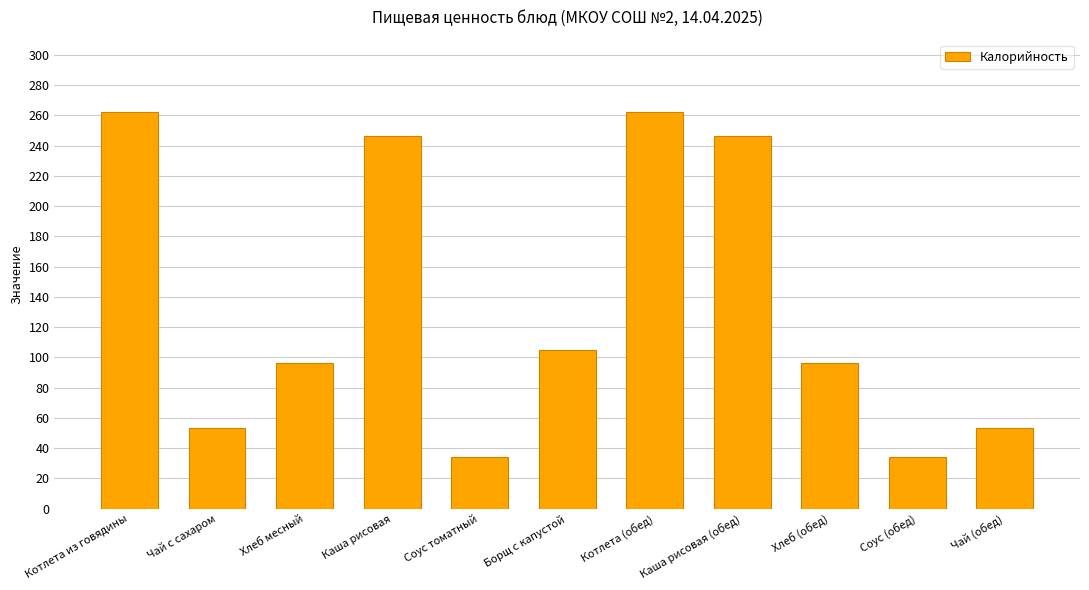

The value at Борщ с капустой is 181. True or false?

False